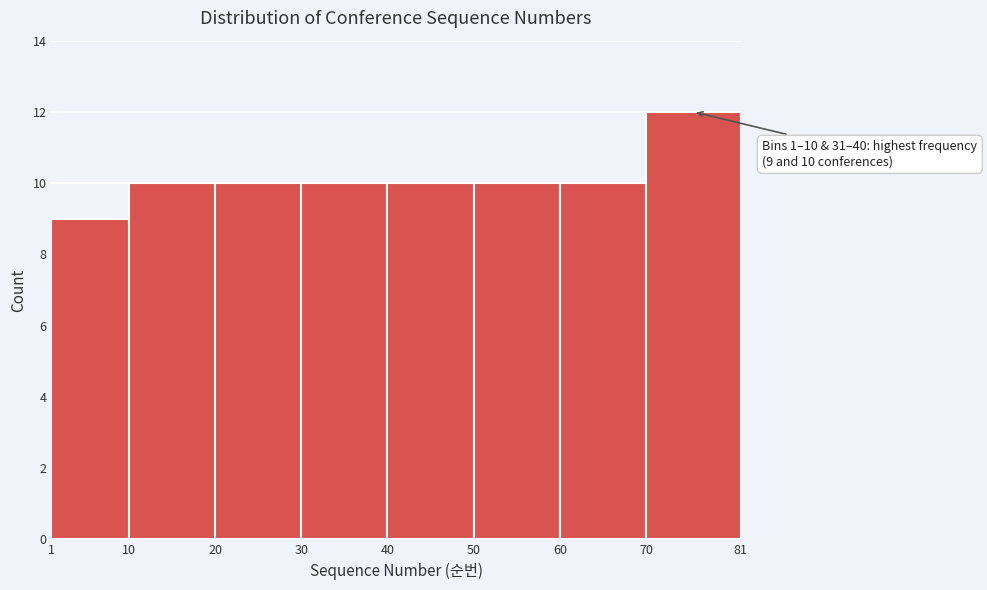

Over which range of the x-axis is the bar tallest?

70 to 81